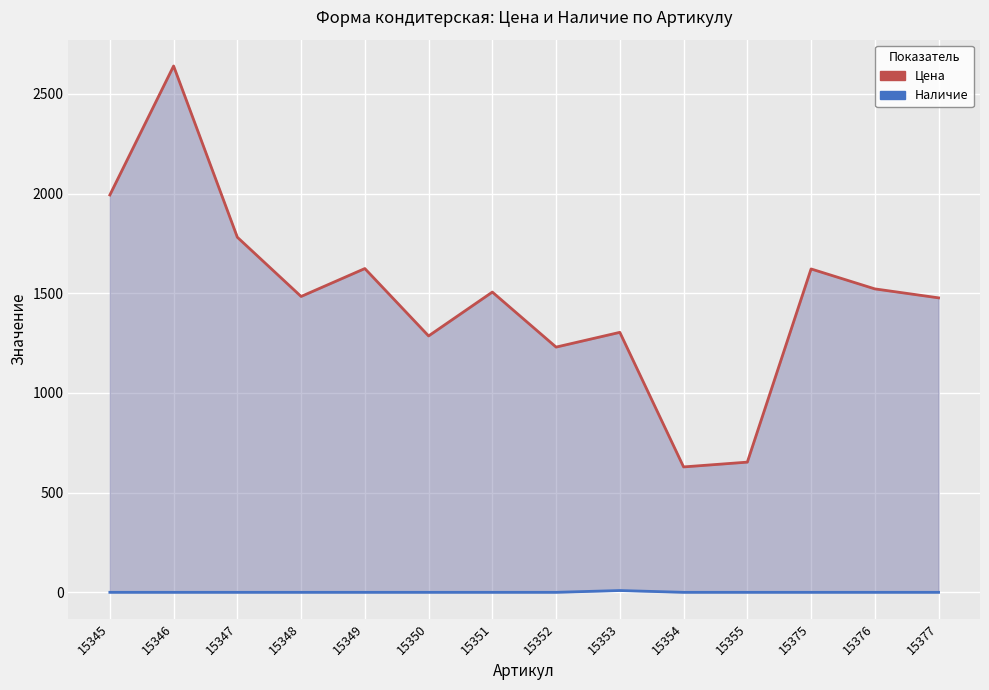

True or false: Цена and Наличие intersect in this chart.

False